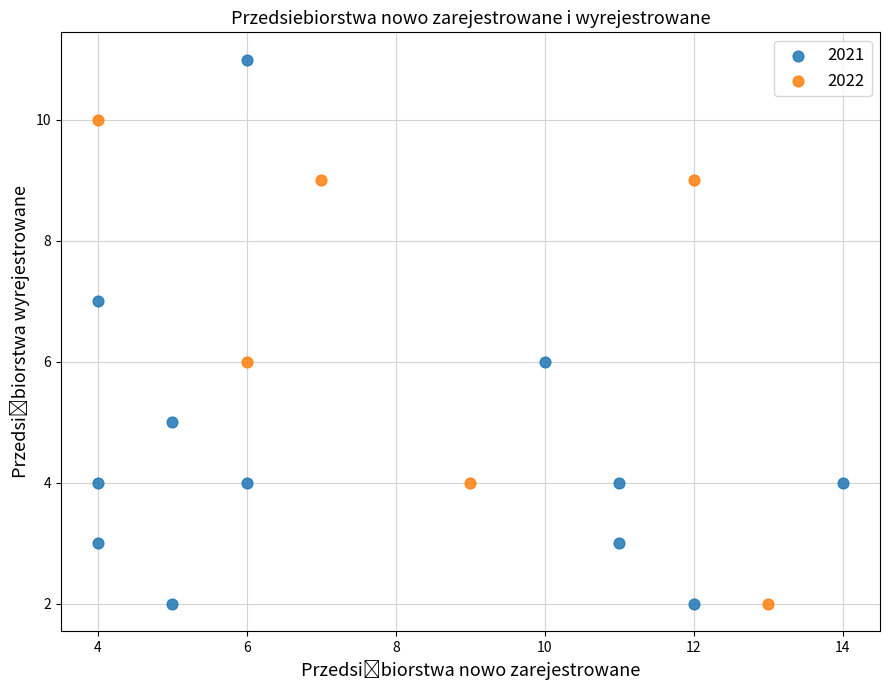

Which series has the widest spread of Y values?

2021